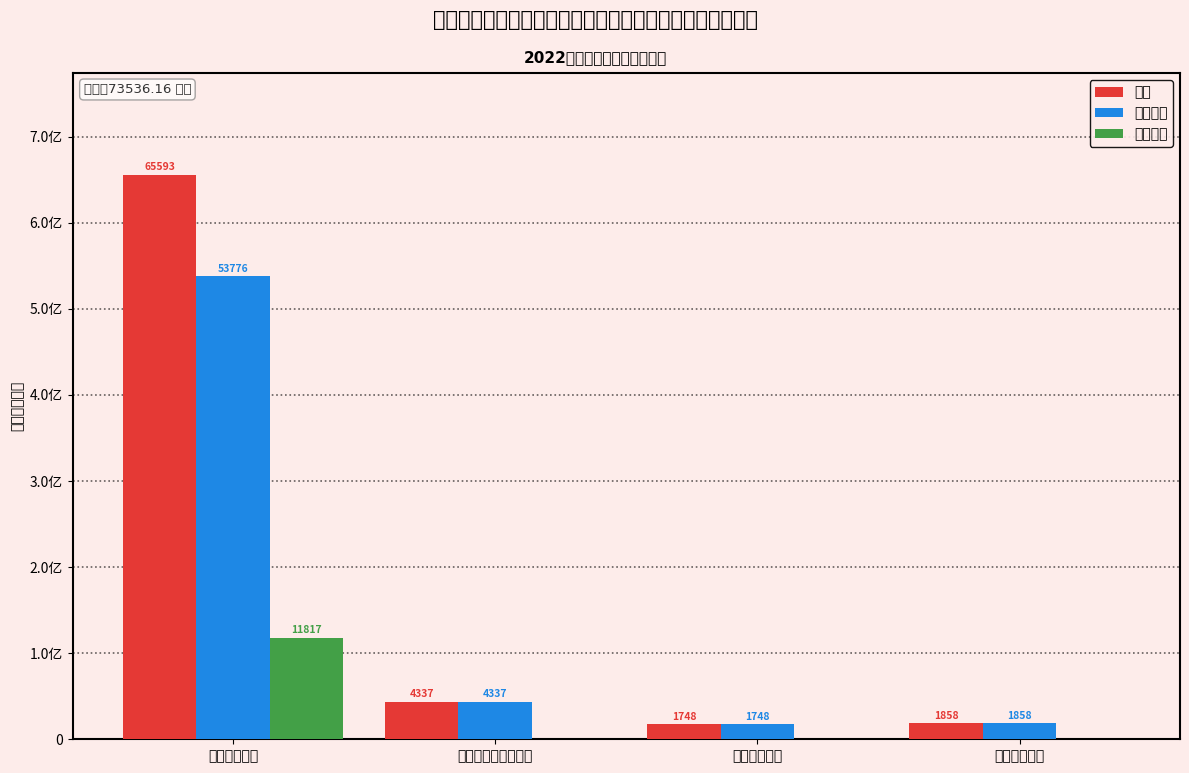

At which label does 小计 first exceed 4337?

公共安全支出